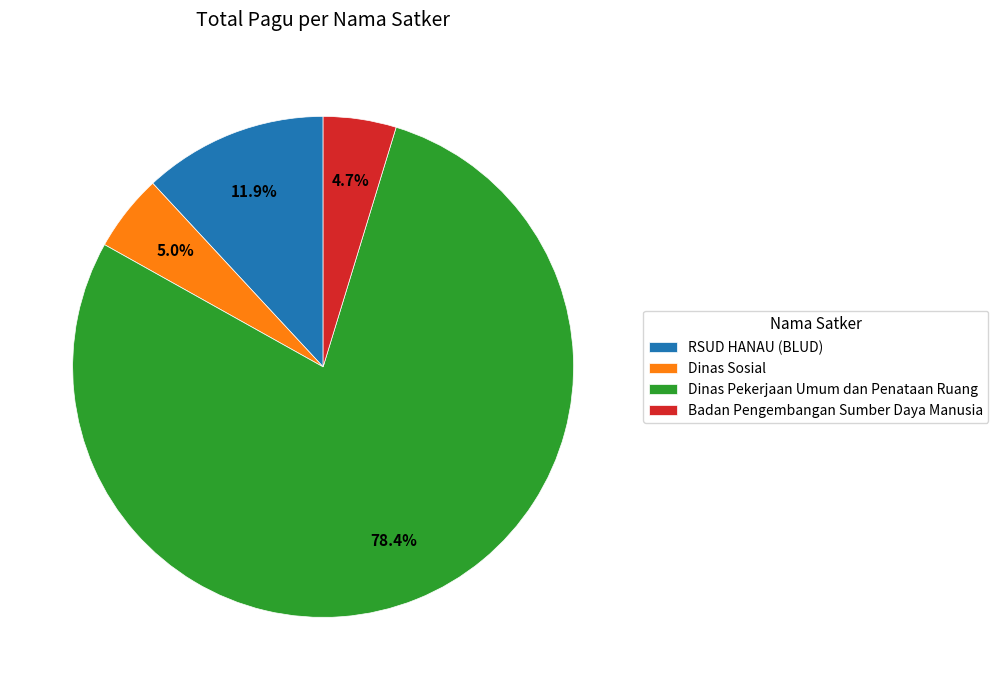

What is the ratio of the value at Badan Pengembangan Sumber Daya Manusia to the value at Dinas Sosial?

0.9